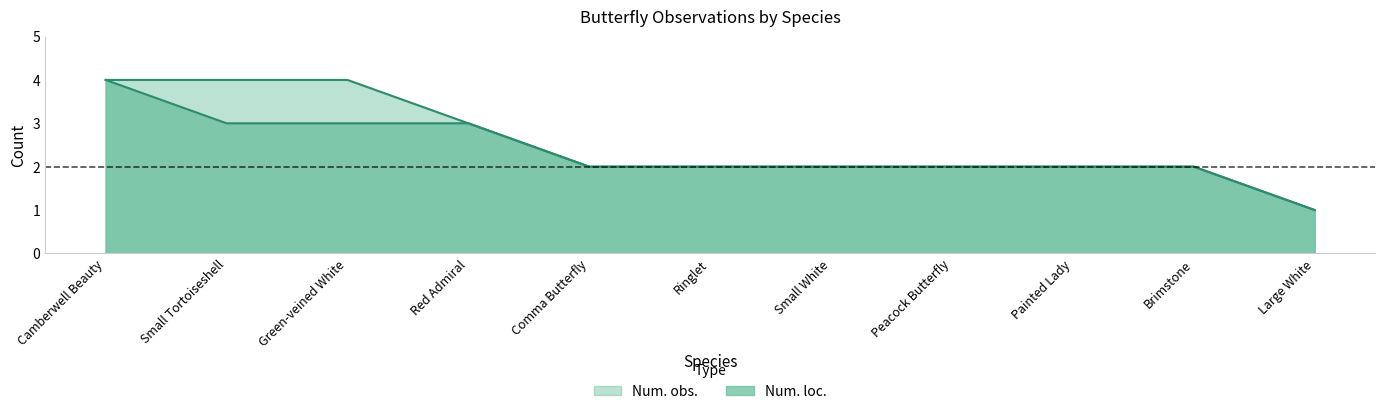

How many Num. obs. values are between 2 and 4?

10